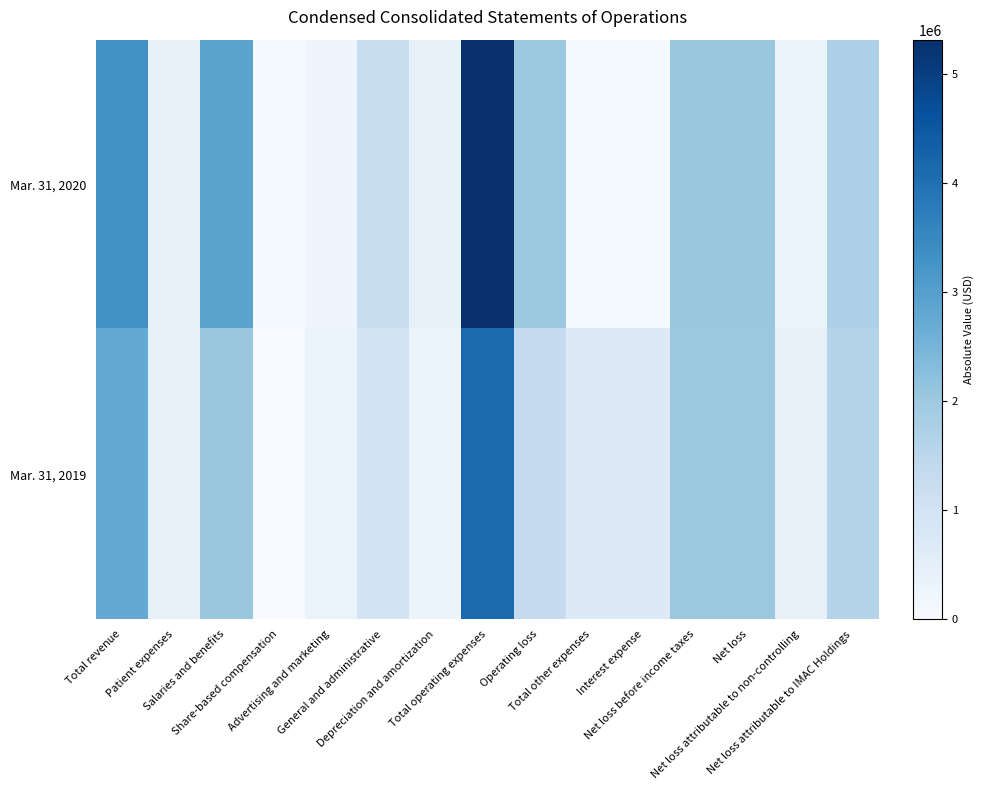

Which category has the lowest value across all series?

Share-based compensation